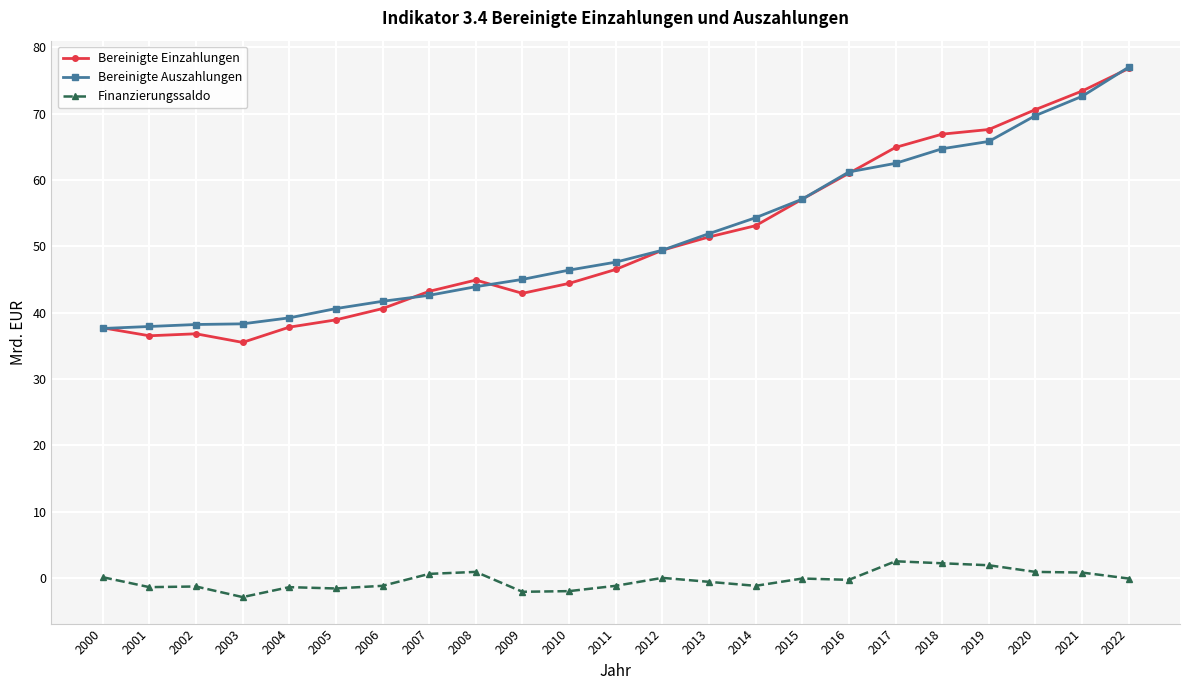

How many series are shown in this chart?

3